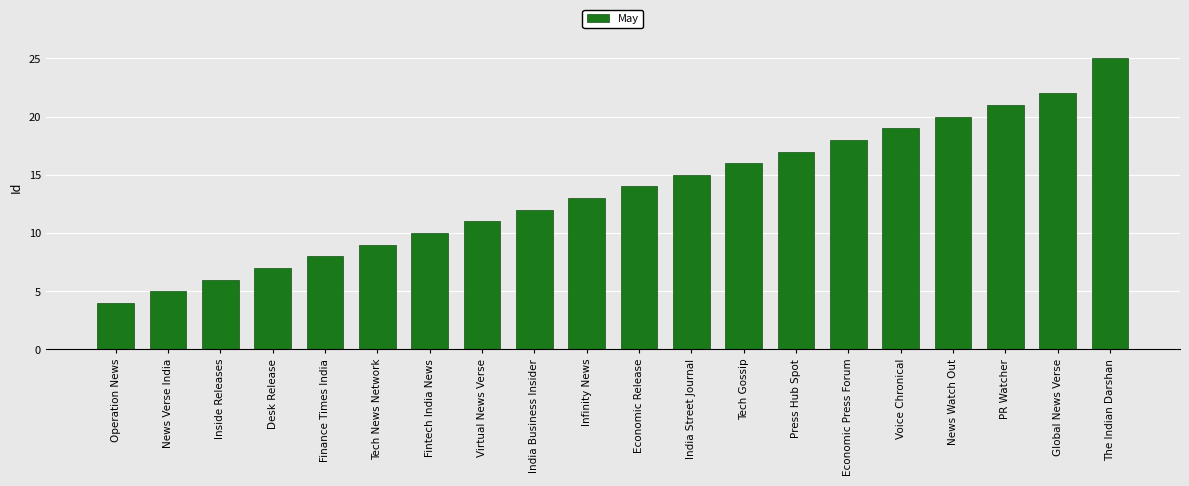

What is the label of the 18th bar from the right?

Inside Releases